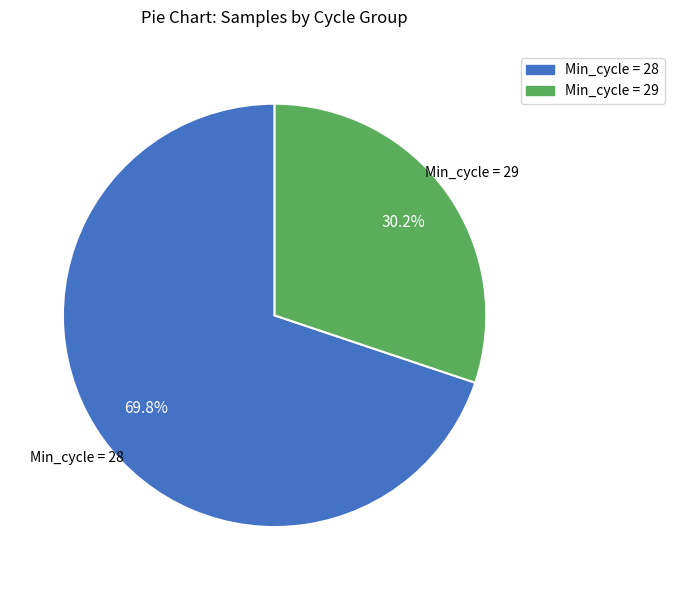

Is there a majority slice in this chart?

Yes